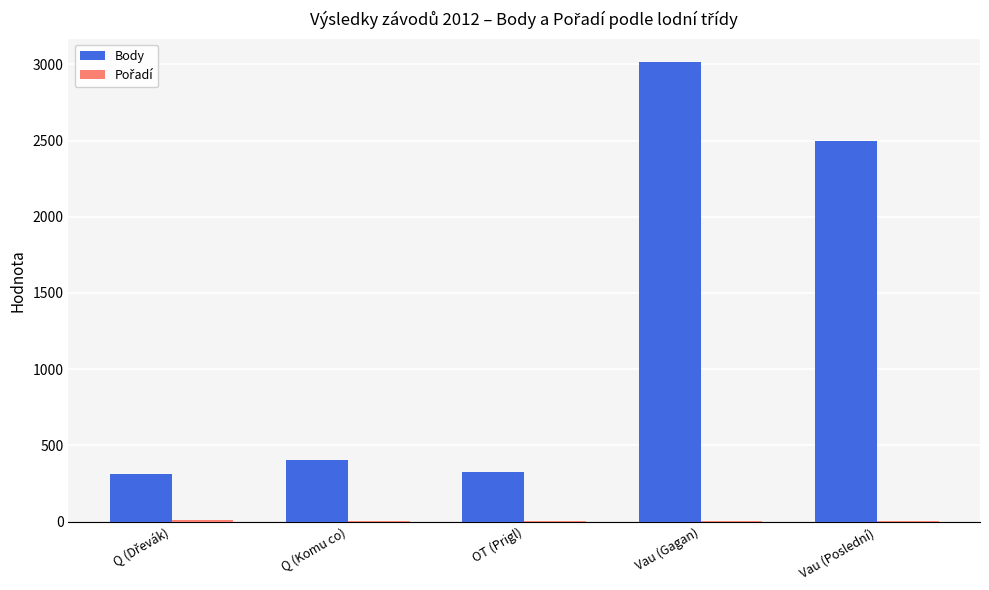

At which label is Body closest to 1664?

Vau (Poslední)